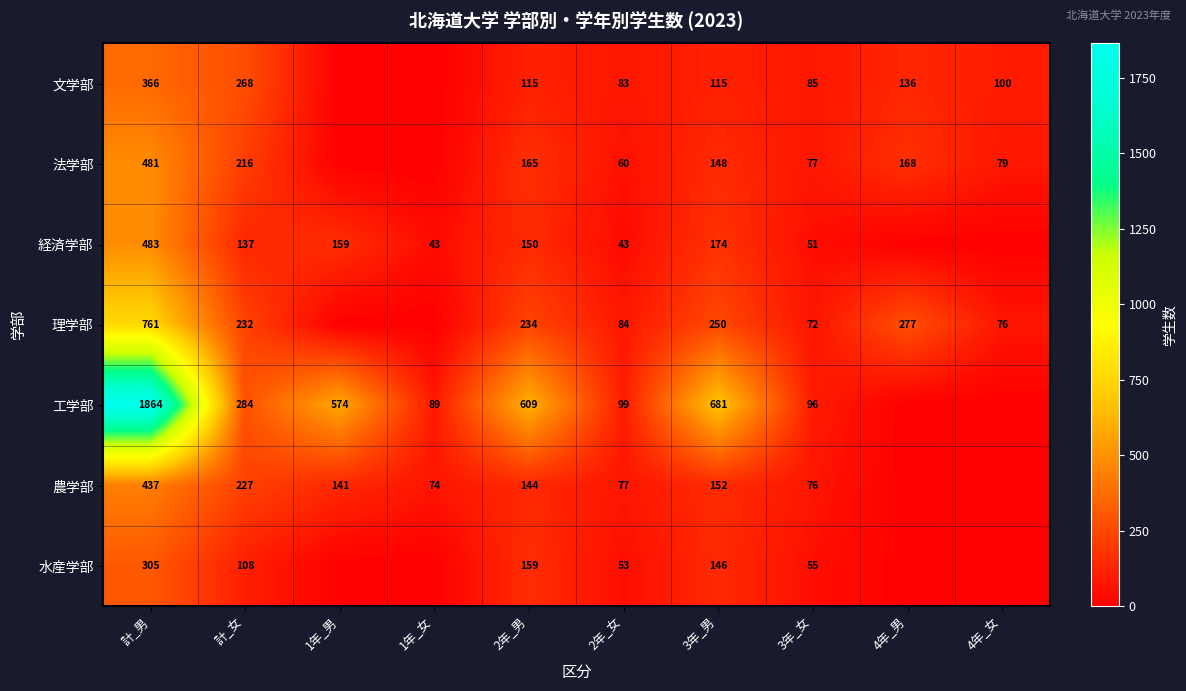

What is the greatest value displayed?

1864